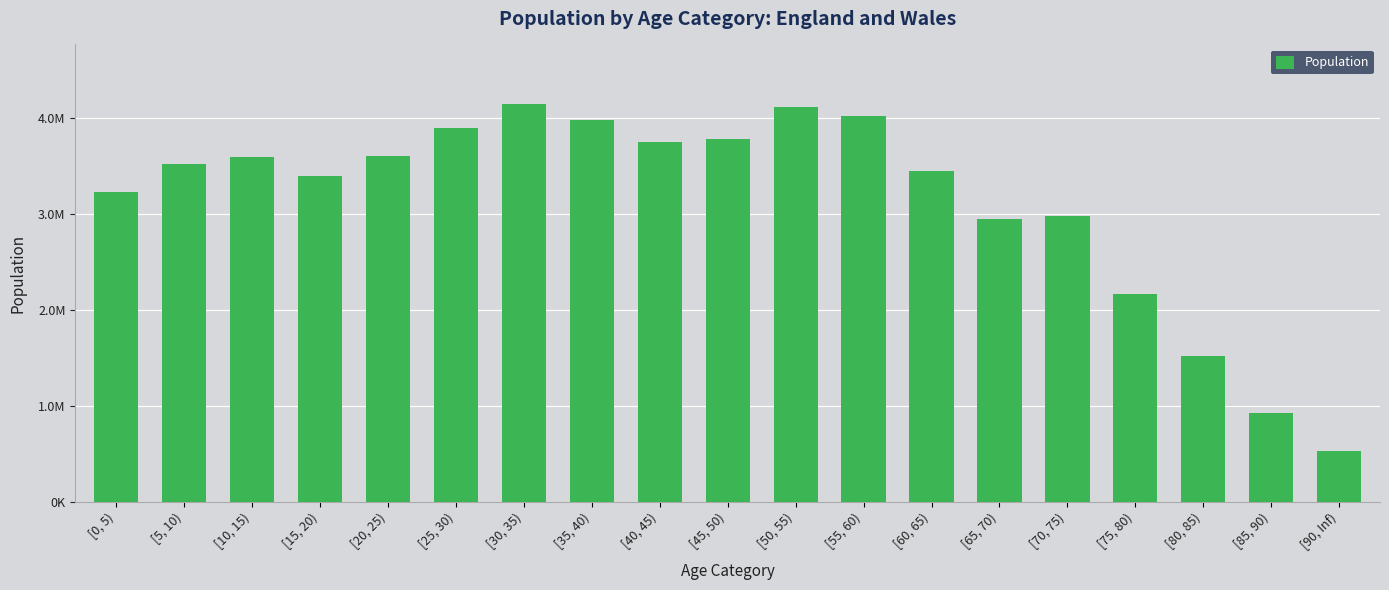

At which category does the chart reach its peak across all series?

[30, 35)